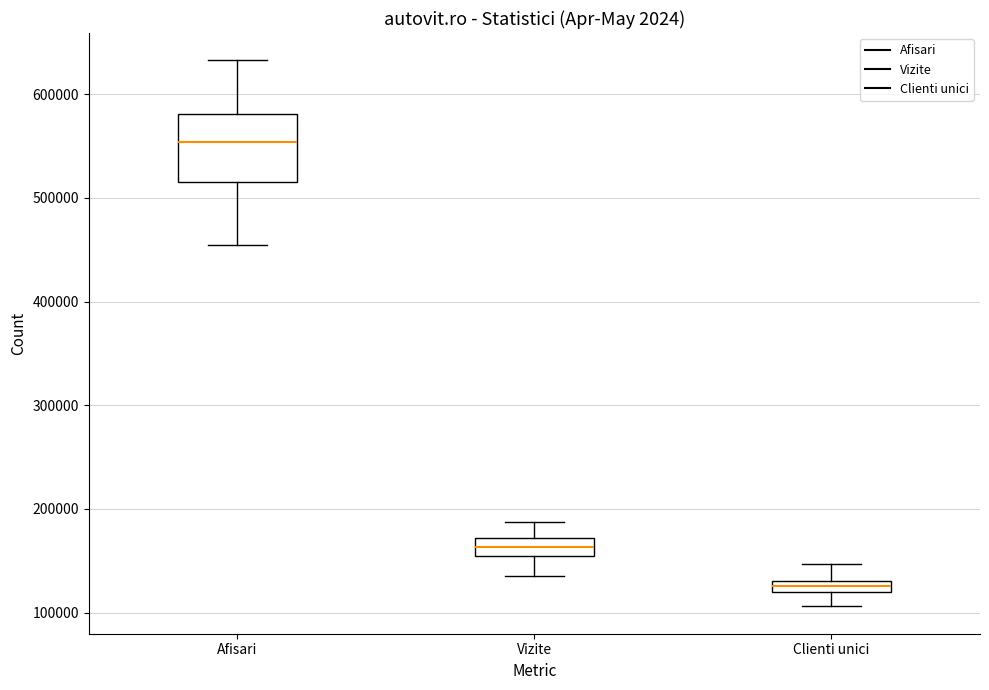

Where does the upper whisker of the box for Vizite end on the y-axis? The values are not printed on the chart, so give them approximately, as read against the axis.

190000